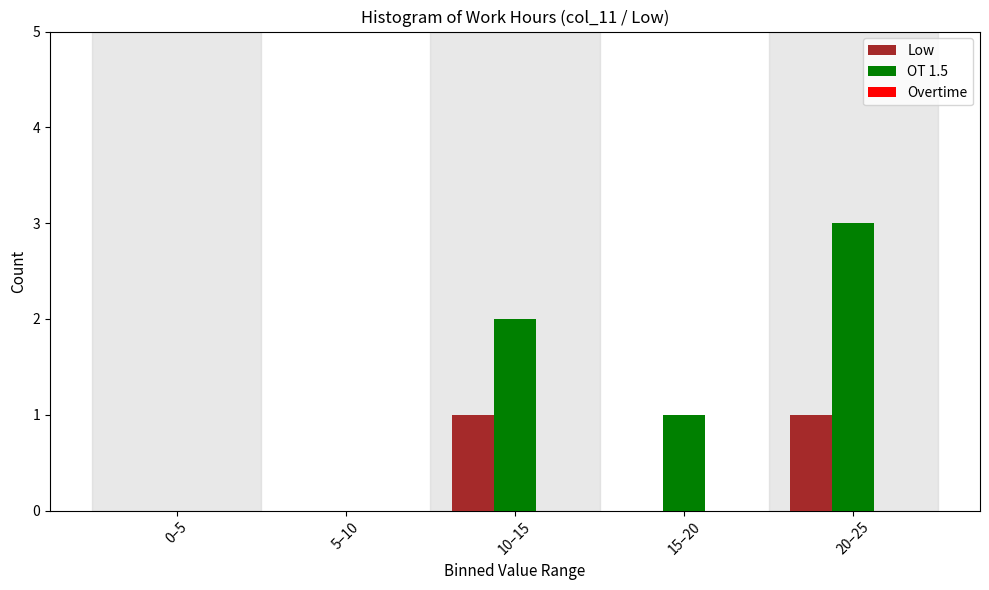

Which category has the highest value across all series?

20–25